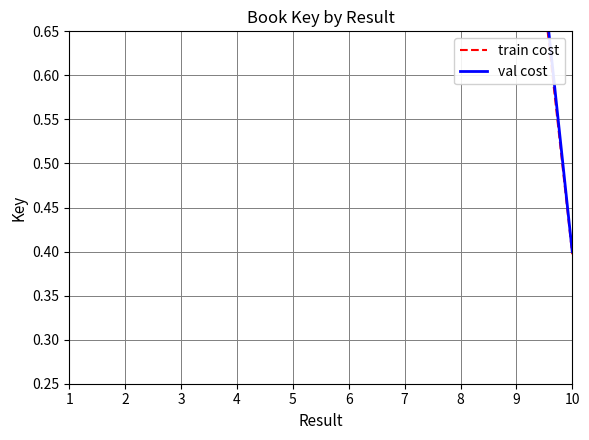

Is the value of val cost at 5 greater than the value of train cost at 4?

Yes